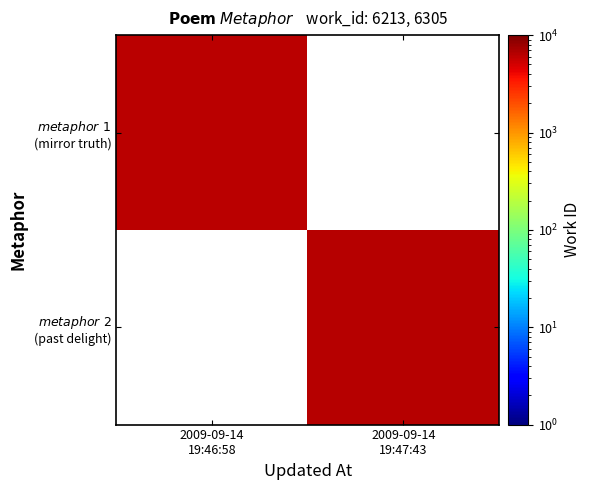

Which category has the highest value across all series?

2009-09-14
19:47:43